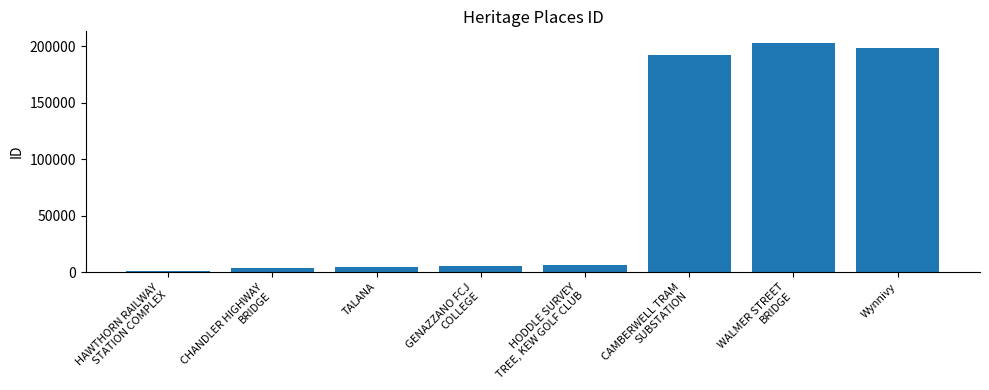

What is the maximum value shown in the chart?

202835